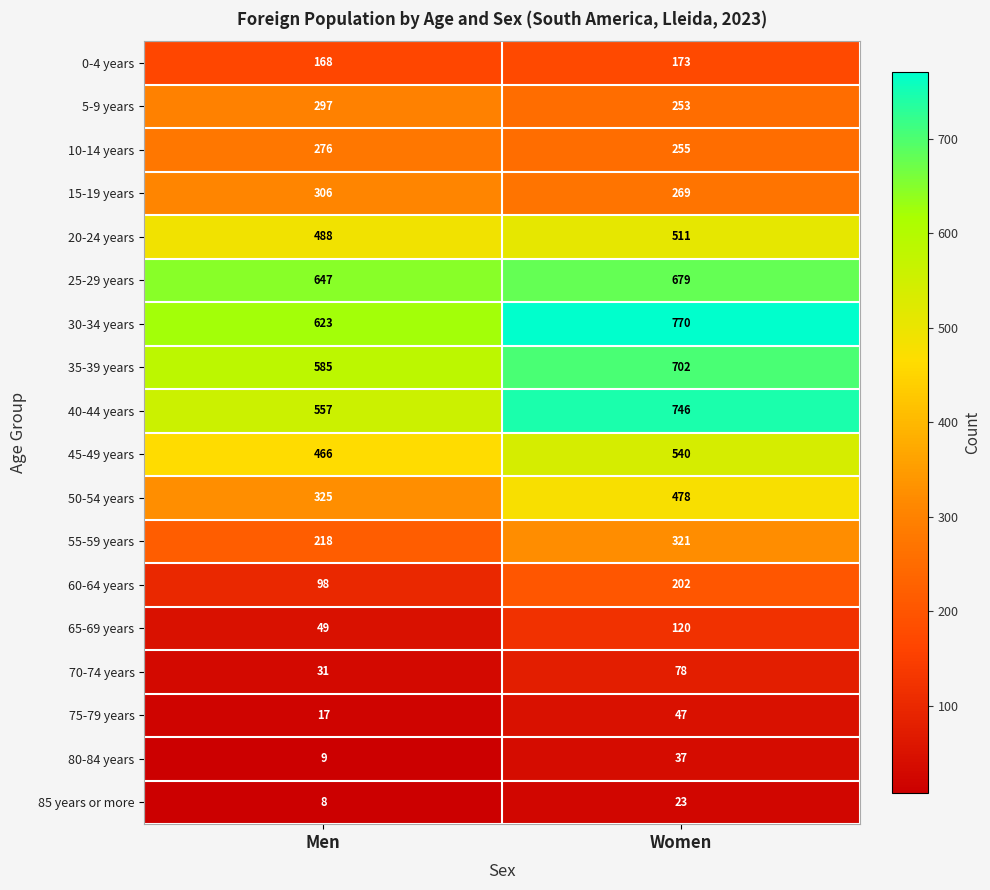

What is the minimum value shown in the chart?

8